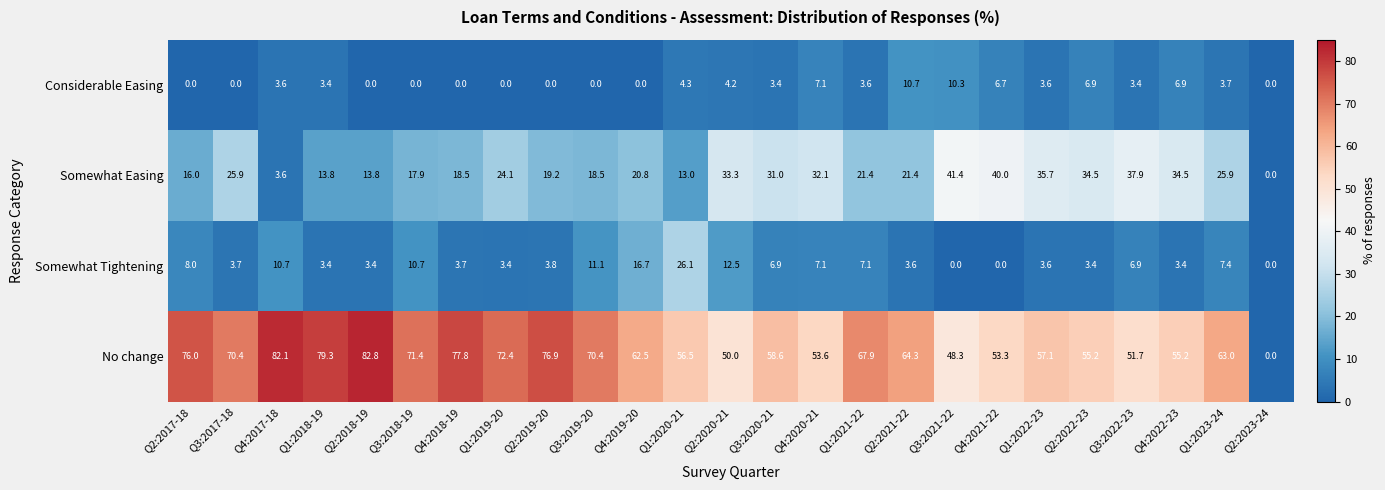

How many data points does each series have?

25